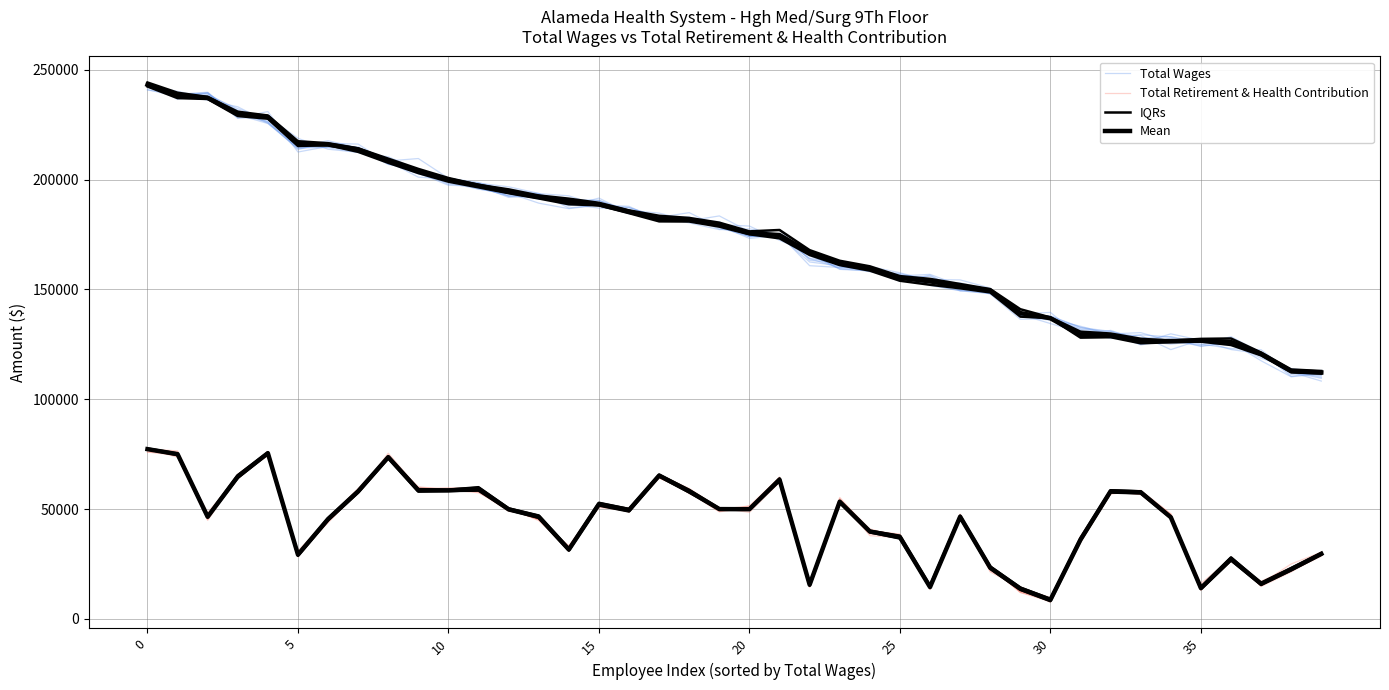

Which series has the widest spread of values?

Total Wages